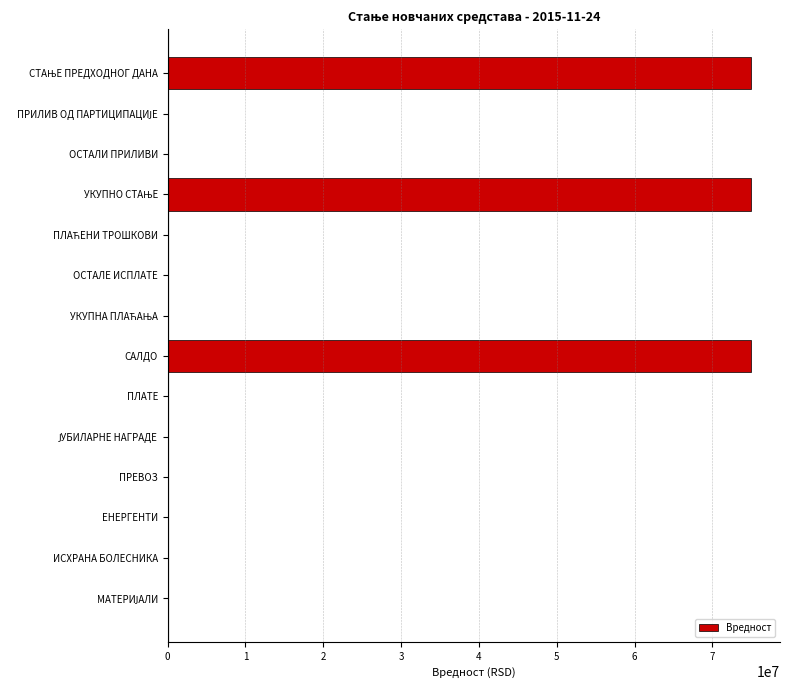

What is the change in value from САЛДО to ЕНЕРГЕНТИ?

-74946362.9